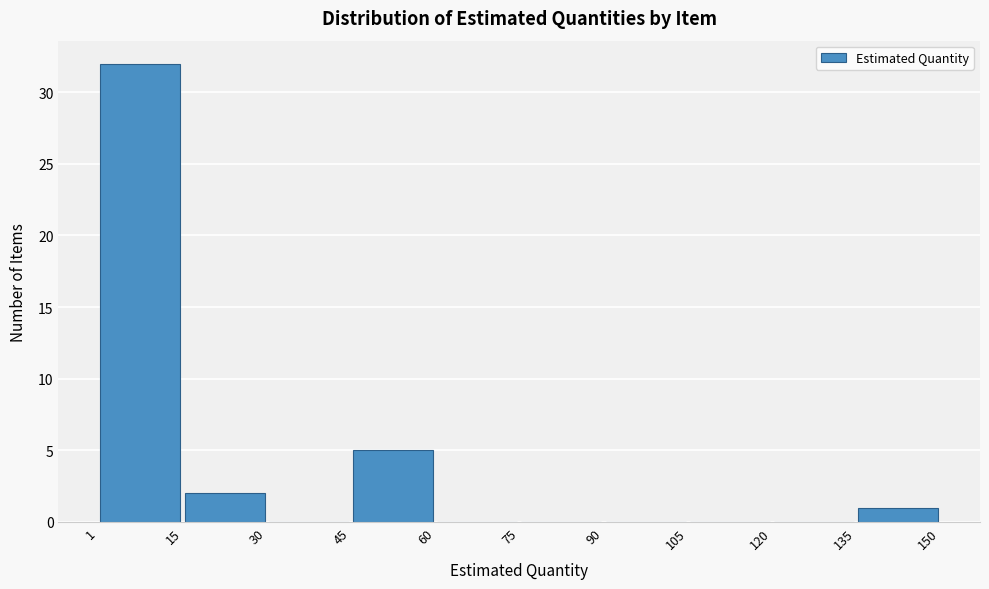

Reading left to right, transcribe this chart: for each bar, give the range it covers on the x-axis and its height. The values are not printed on the chart, so give them approximately, as read against the axis.

1 to 15: 32
15 to 30: 2
30 to 45: 0
45 to 60: 5
60 to 75: 0
75 to 90: 0
90 to 105: 0
105 to 120: 0
120 to 135: 0
135 to 150: 1